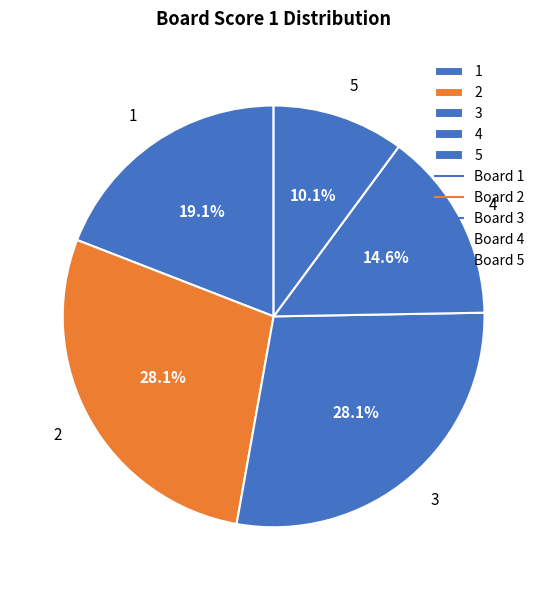

Combined, what portion of the pie is 3 and 2?

56.2%